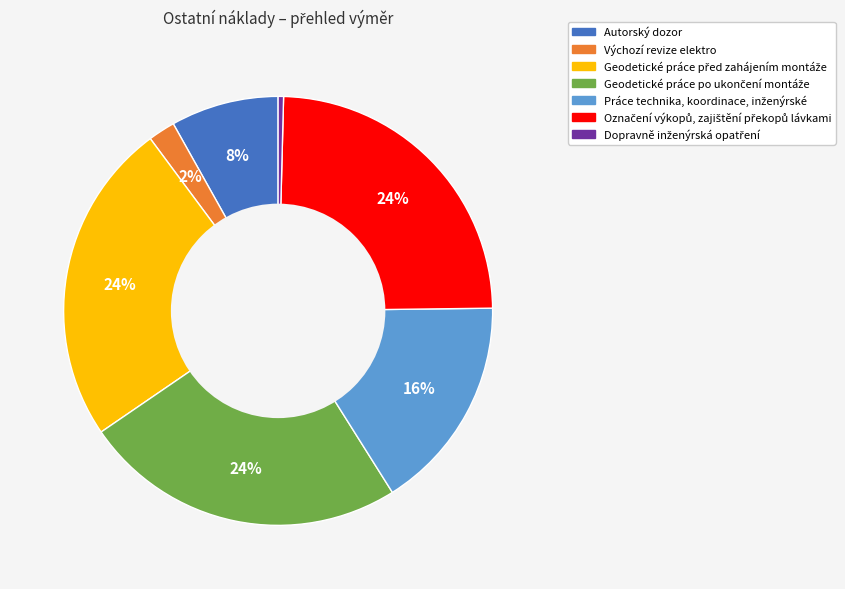

Is it true that Autorský dozor is 8% of the pie?

True